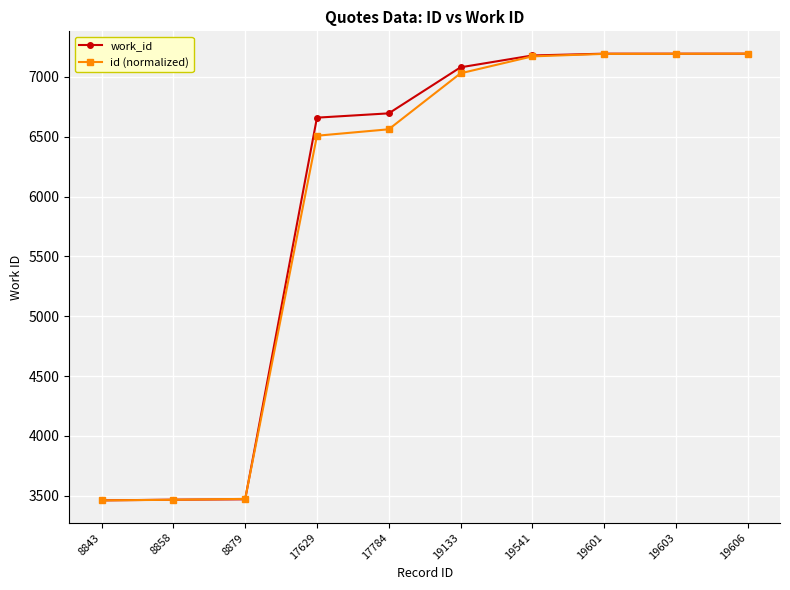

What is the difference between the maximum and minimum values in the work_id series?

3735.0